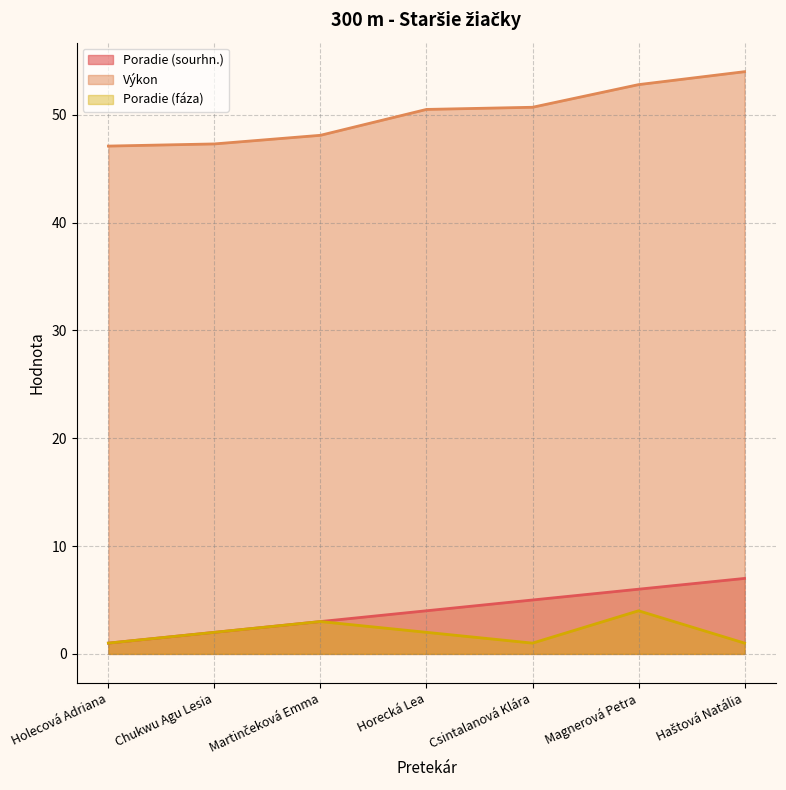

Is it true that Výkon equals 47.3 at Chukwu Agu Lesia?

True